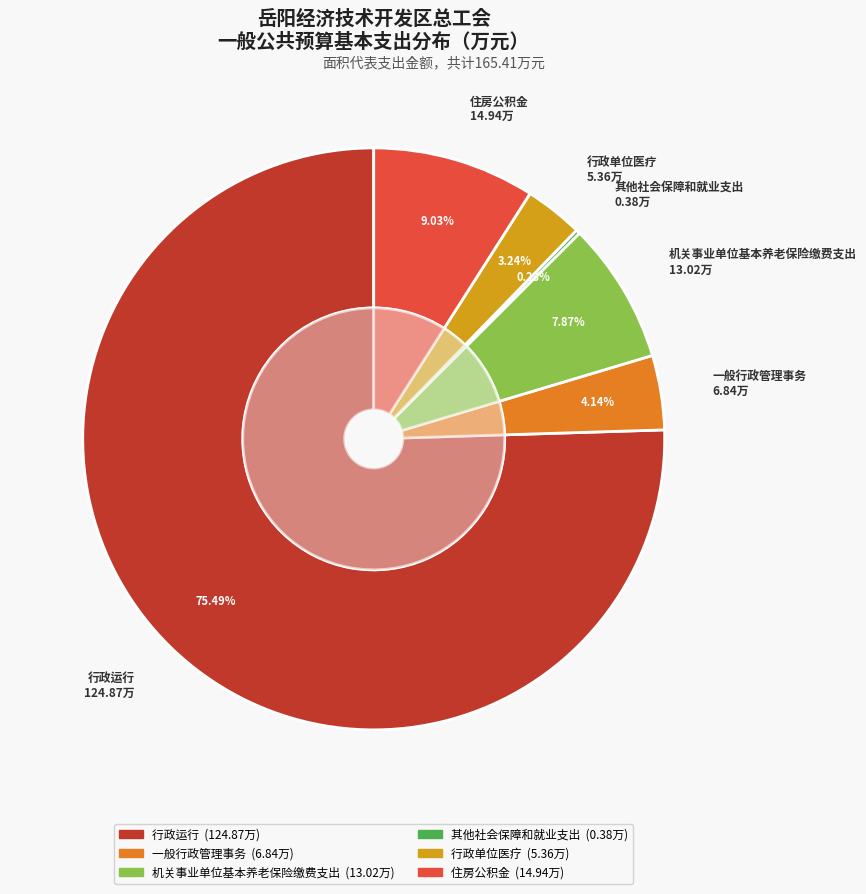

To the nearest percent, what is the difference between the 行政运行 and 住房公积金 slice percentages?

66%